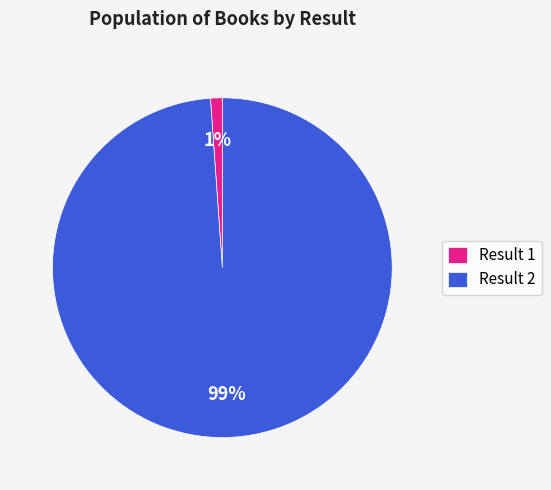

Which category has the smallest portion of the pie?

Result 1